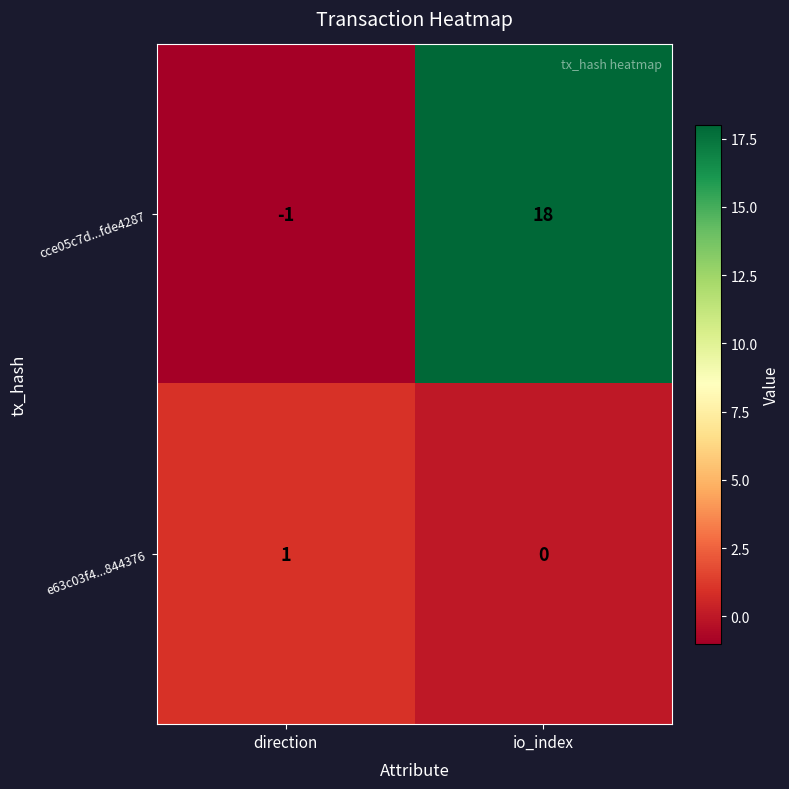

What is the difference between the highest and lowest values at direction?

2